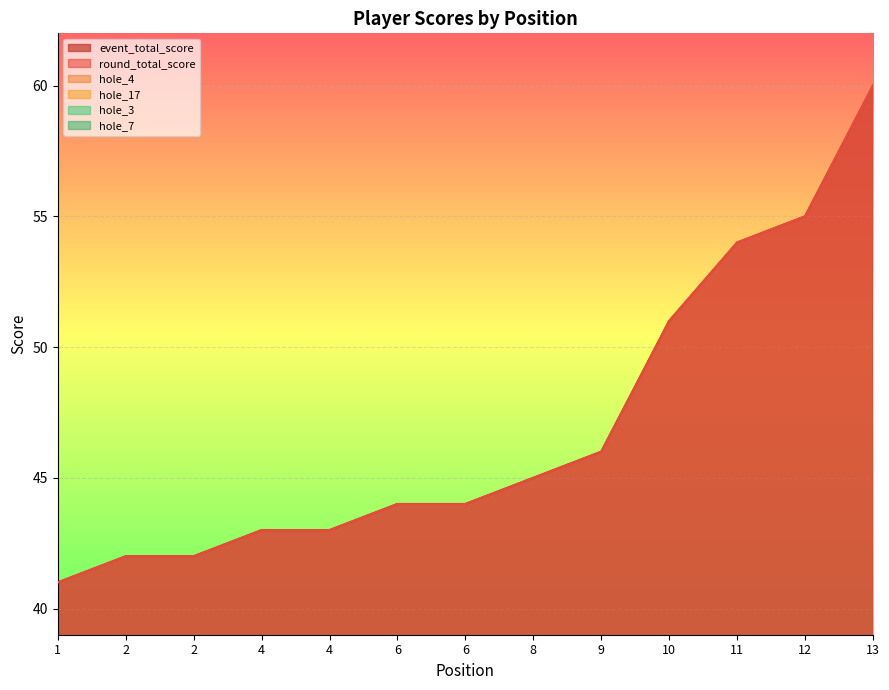

How many distinct data groups are displayed?

6